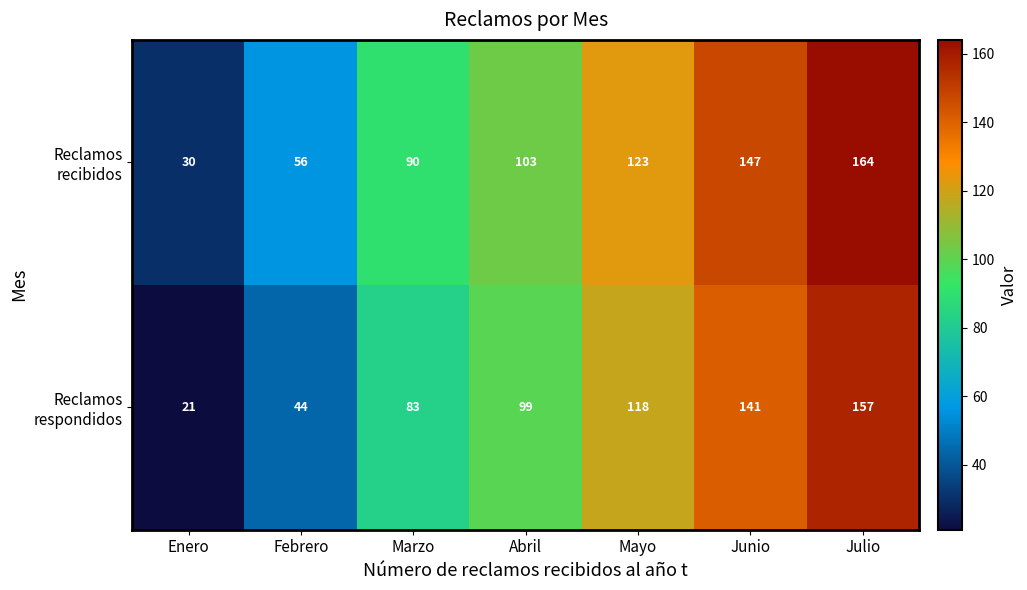

What is the total value across all series at Abril?

202